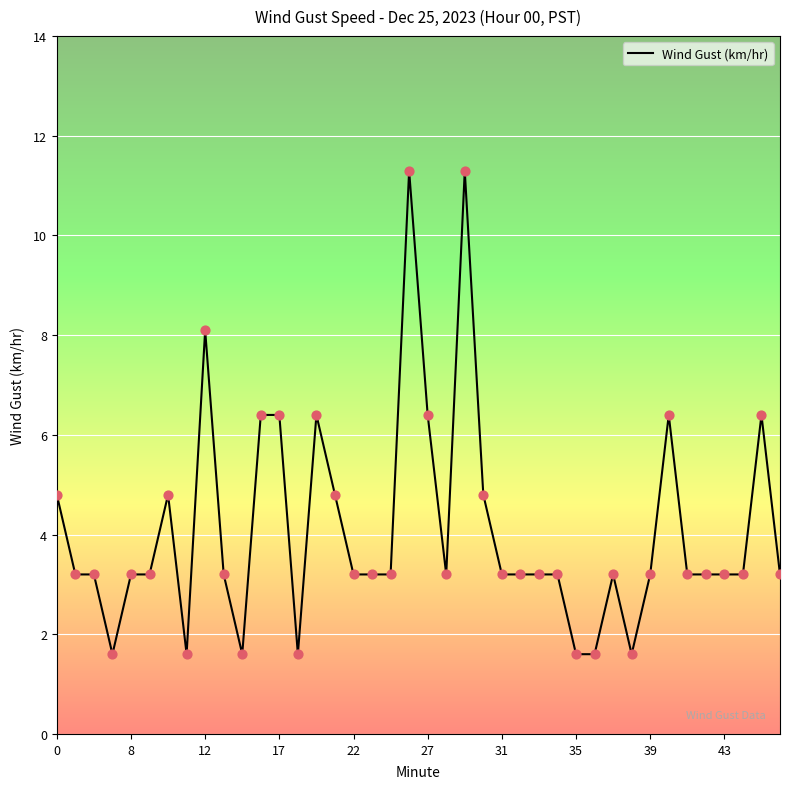

What is the difference between the maximum and minimum values?

9.7